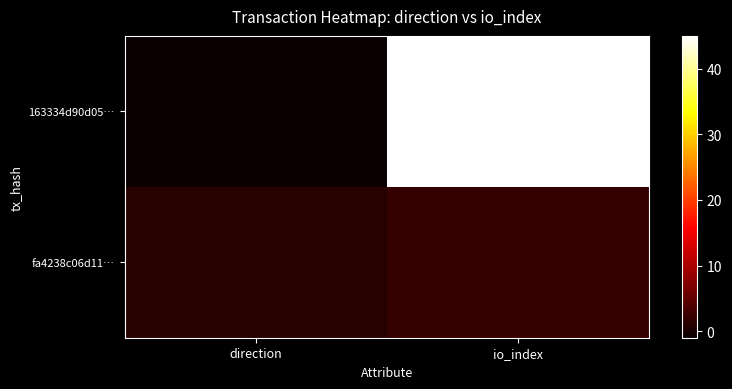

How many distinct data groups are displayed?

2